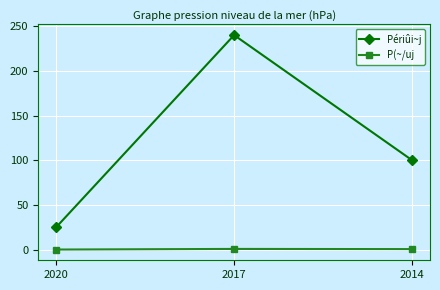

What is the highest value of the Périûi~j series?

240.0